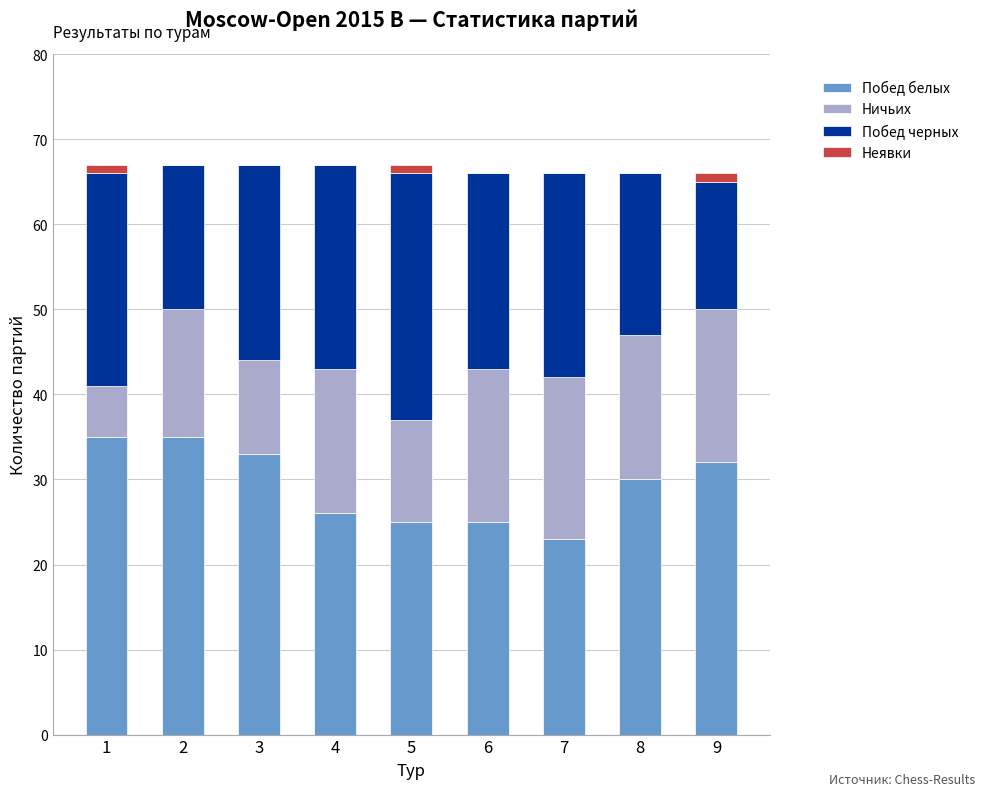

What is the highest value of the Побед белых series?

35